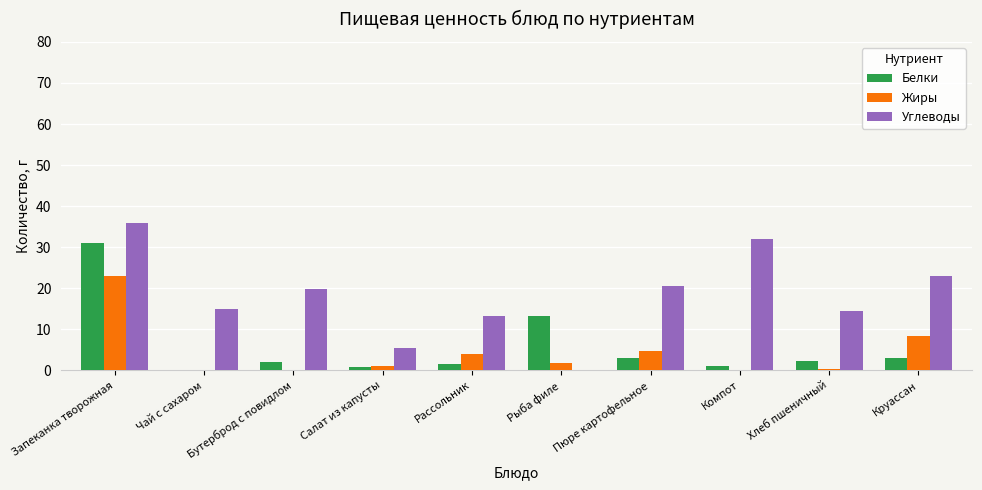

The value of Белки at Бутерброд с повидлом is 2.0. True or false?

True